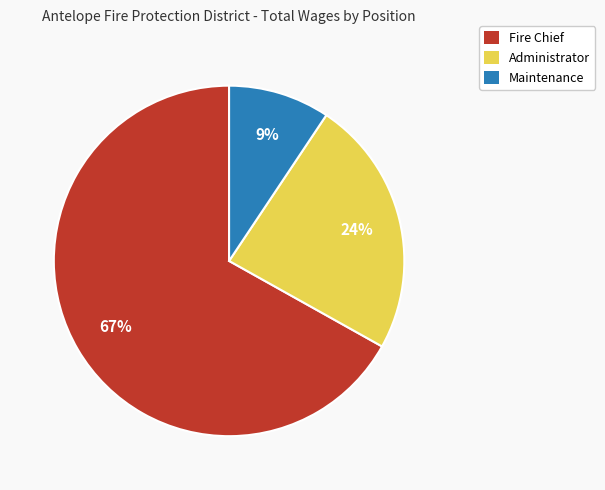

To the nearest percent, what is the average slice percentage?

33%